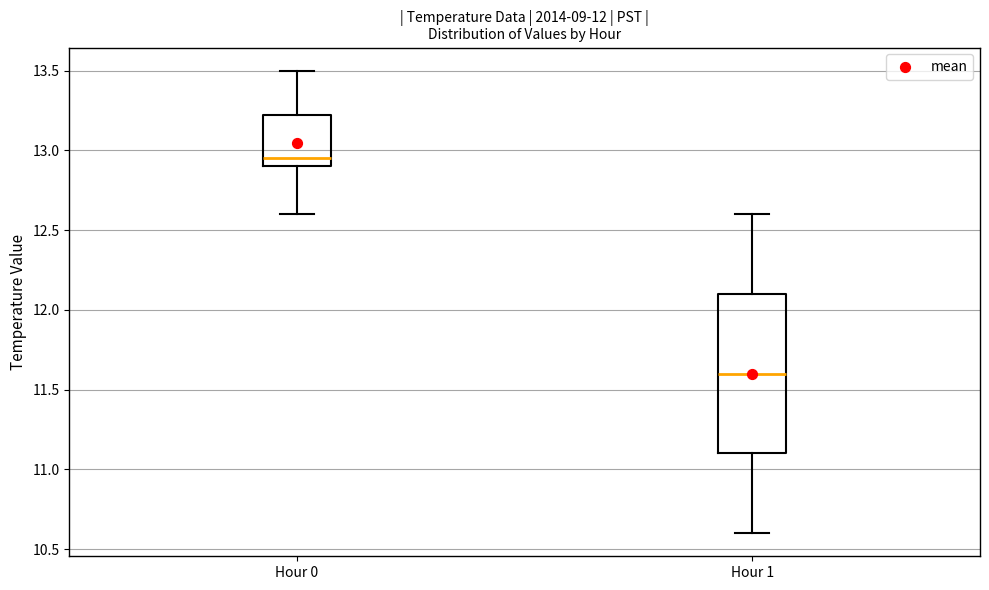

Comparing the boxes themselves (not the whiskers), which one is the tallest?

Hour 1